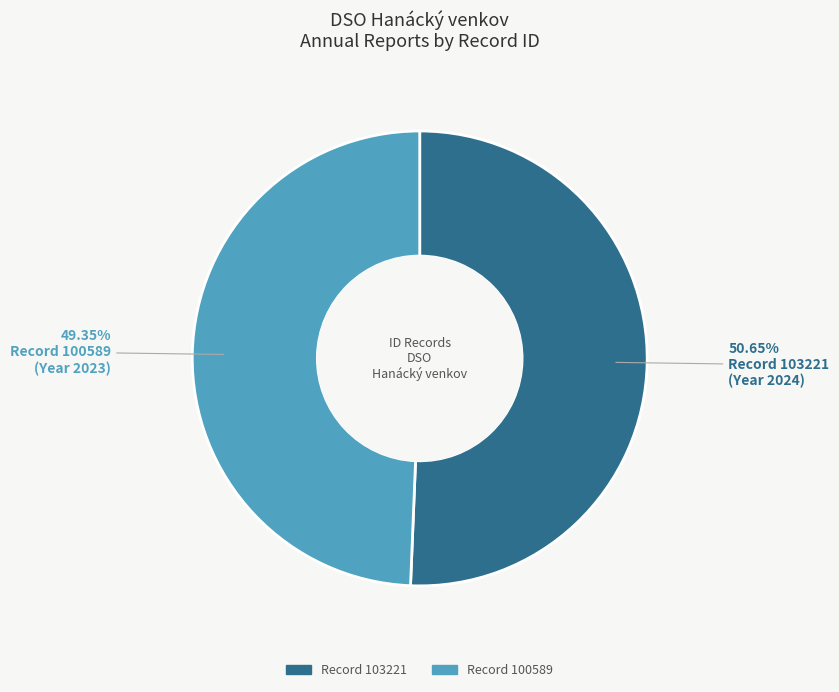

Is there a majority slice in this chart?

Yes